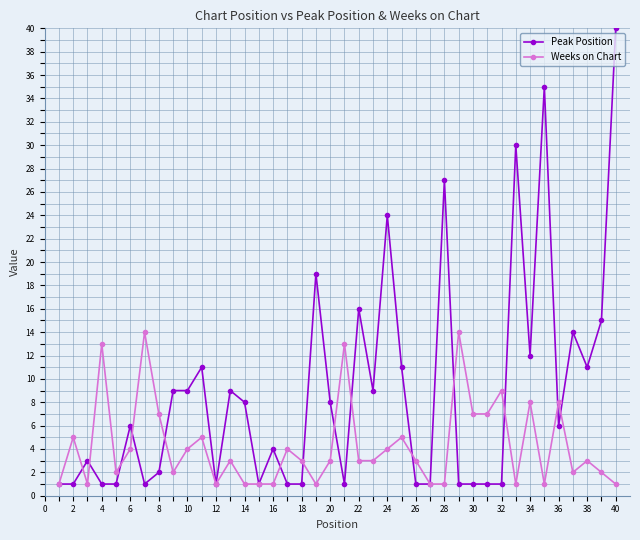

What is the highest value of the Weeks on Chart series?

14